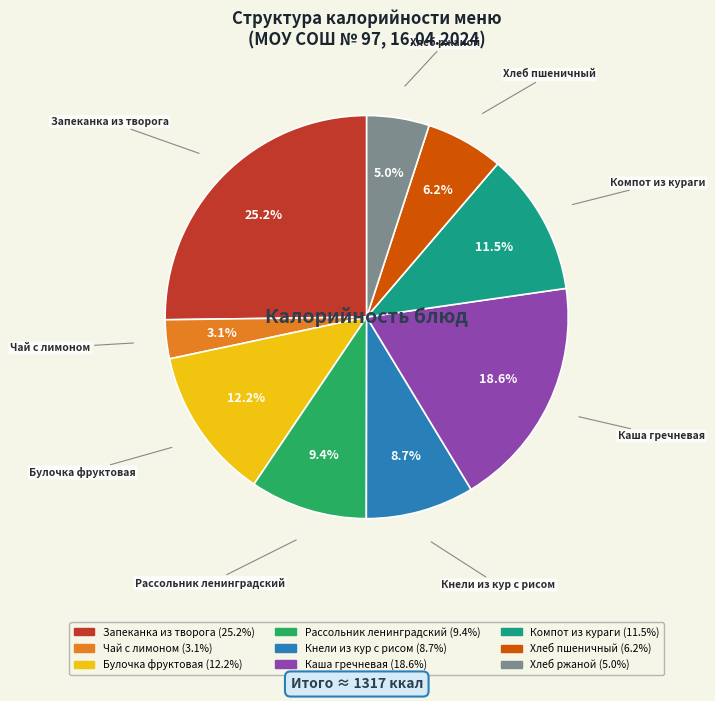

Is it true that Чай с лимоном is 3% of the pie?

True